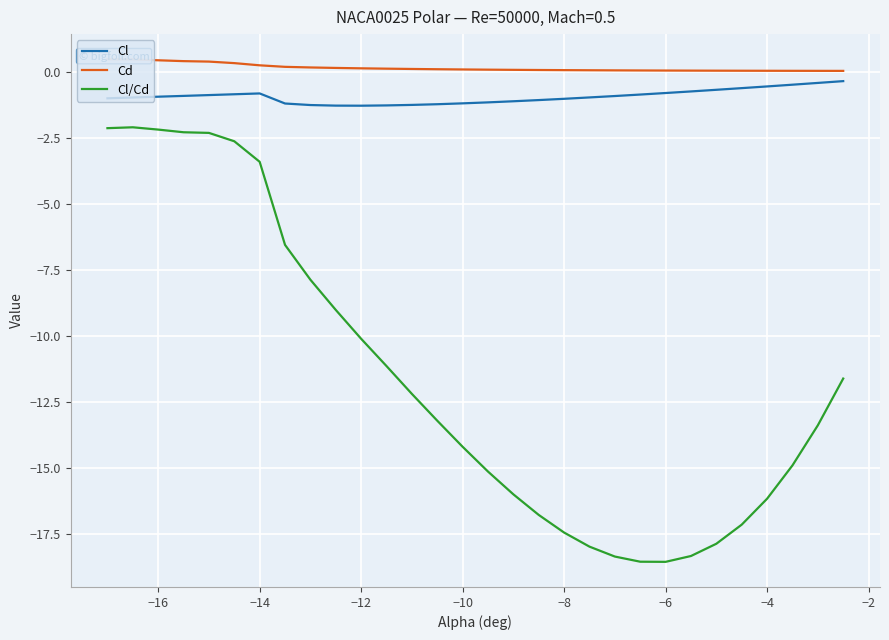

Reading left to right, what are all the values shown in this chart?

Cl: -1.0	-1.0	-0.9	-0.9	-0.9	-0.9	-0.8	-1.2	-1.3	-1.3	-1.3	-1.3	-1.3	-1.2	-1.2	-1.2	-1.1	-1.1	-1.0	-1.0	-0.9	-0.9	-0.8	-0.7	-0.7	-0.6	-0.6	-0.5	-0.4	-0.4
Cd: 0.5	0.5	0.4	0.4	0.4	0.3	0.2	0.2	0.2	0.1	0.1	0.1	0.1	0.1	0.1	0.1	0.1	0.1	0.1	0.1	0.1	0.0	0.0	0.0	0.0	0.0	0.0	0.0	0.0	0.0
Cl/Cd: -2.1	-2.1	-2.2	-2.3	-2.3	-2.6	-3.4	-6.6	-7.9	-9.0	-10.1	-11.1	-12.2	-13.2	-14.2	-15.1	-16.0	-16.8	-17.4	-18.0	-18.3	-18.5	-18.5	-18.3	-17.9	-17.1	-16.2	-14.9	-13.4	-11.6